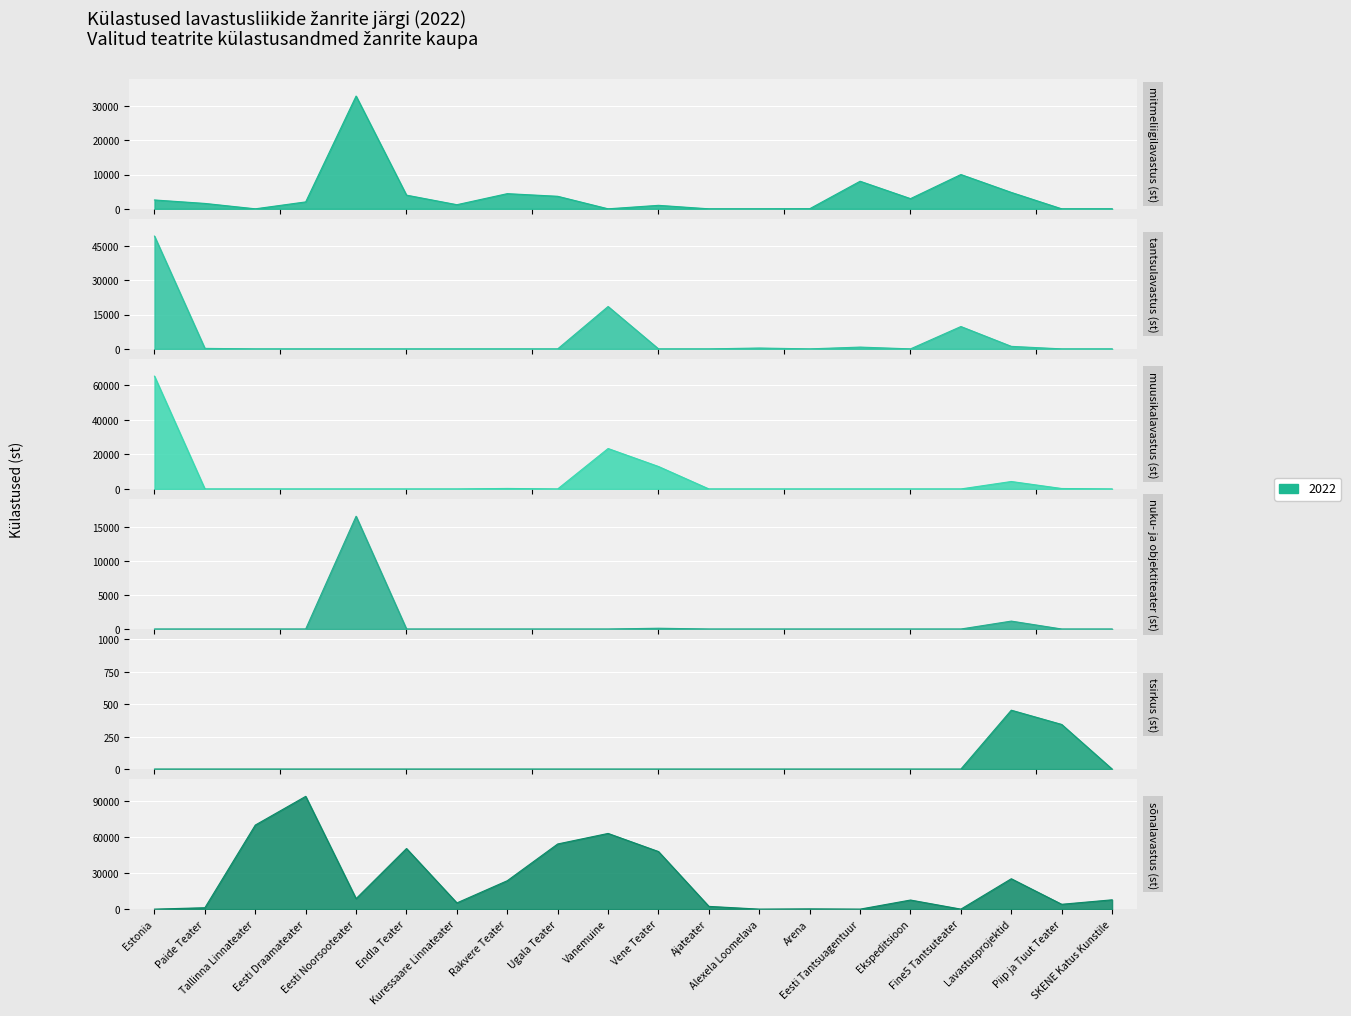

List the series in order of their peak value, highest first.

sõnalavastus (st), muusikalavastus (st), tantsulavastus (st), mitmeliigilavastus (st), nuku- ja objektiteater (st), tsirkus (st)